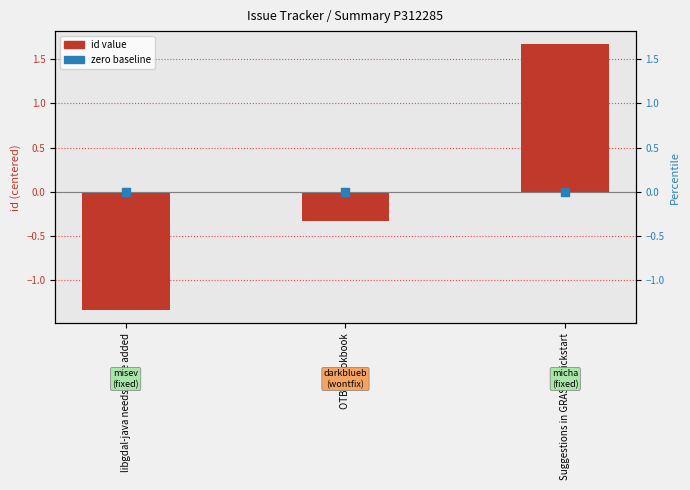

What is the total value across all series at Suggestions in GRASS quickstart?

1.7